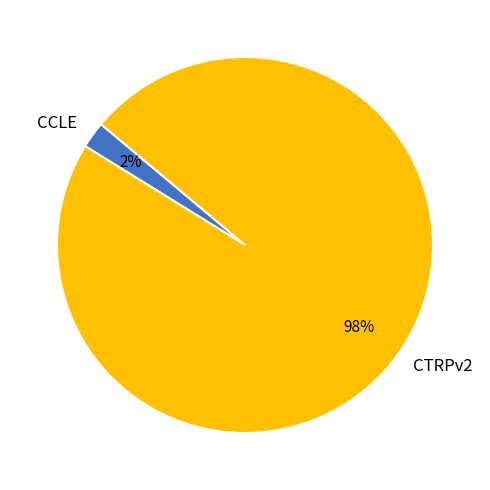

How many segments does this pie chart have?

2